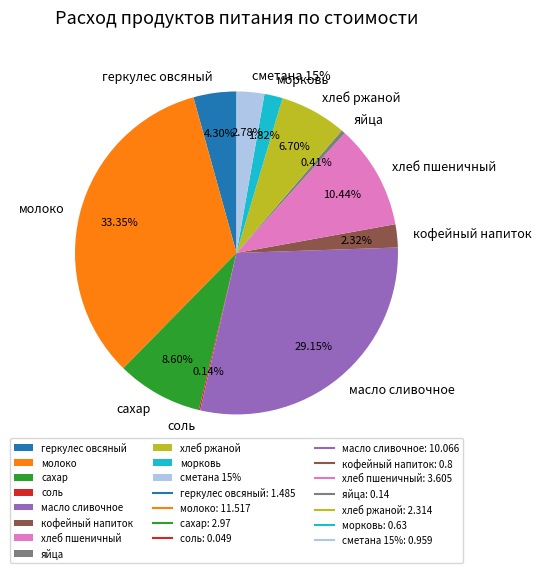

To the nearest percent, what is the average slice percentage?

9%